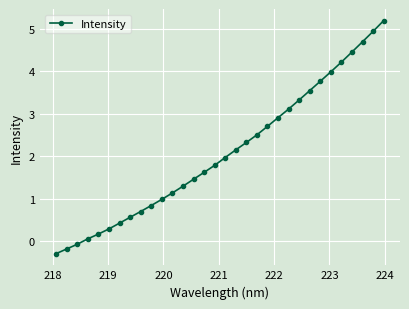

What is the value of the 20th point from the left?

2.5